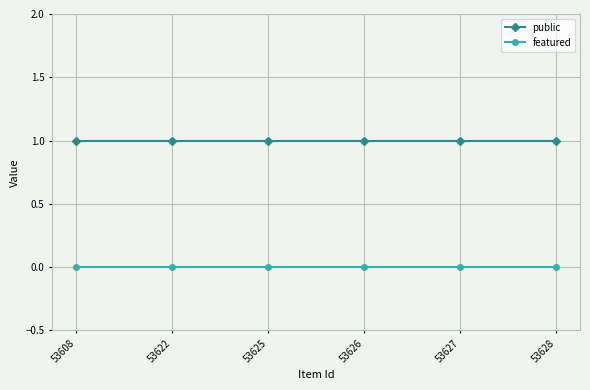

The value of featured at 53627 is 0. True or false?

True